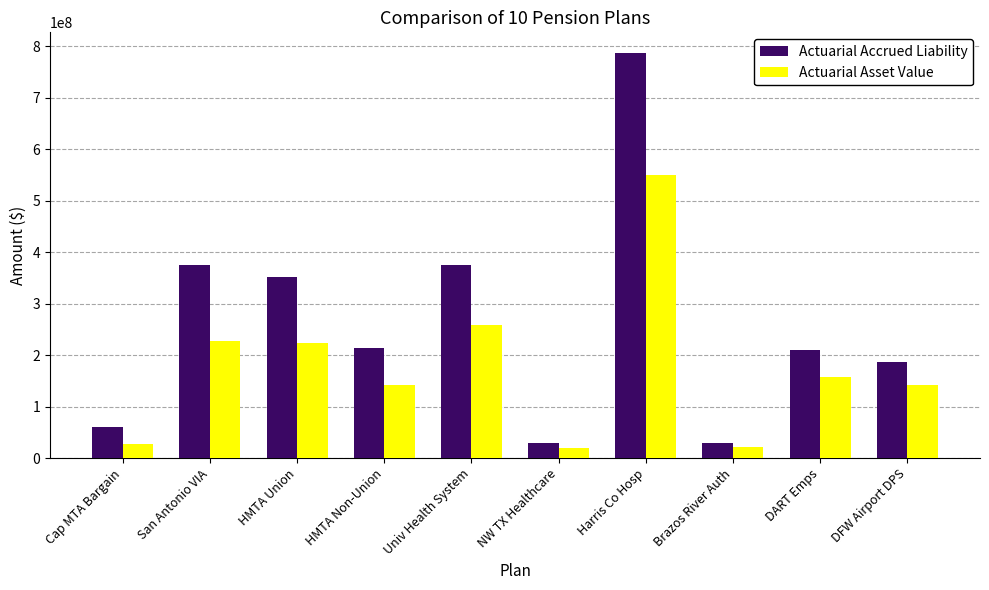

How many data points in Actuarial Accrued Liability are less than 213250270?

5